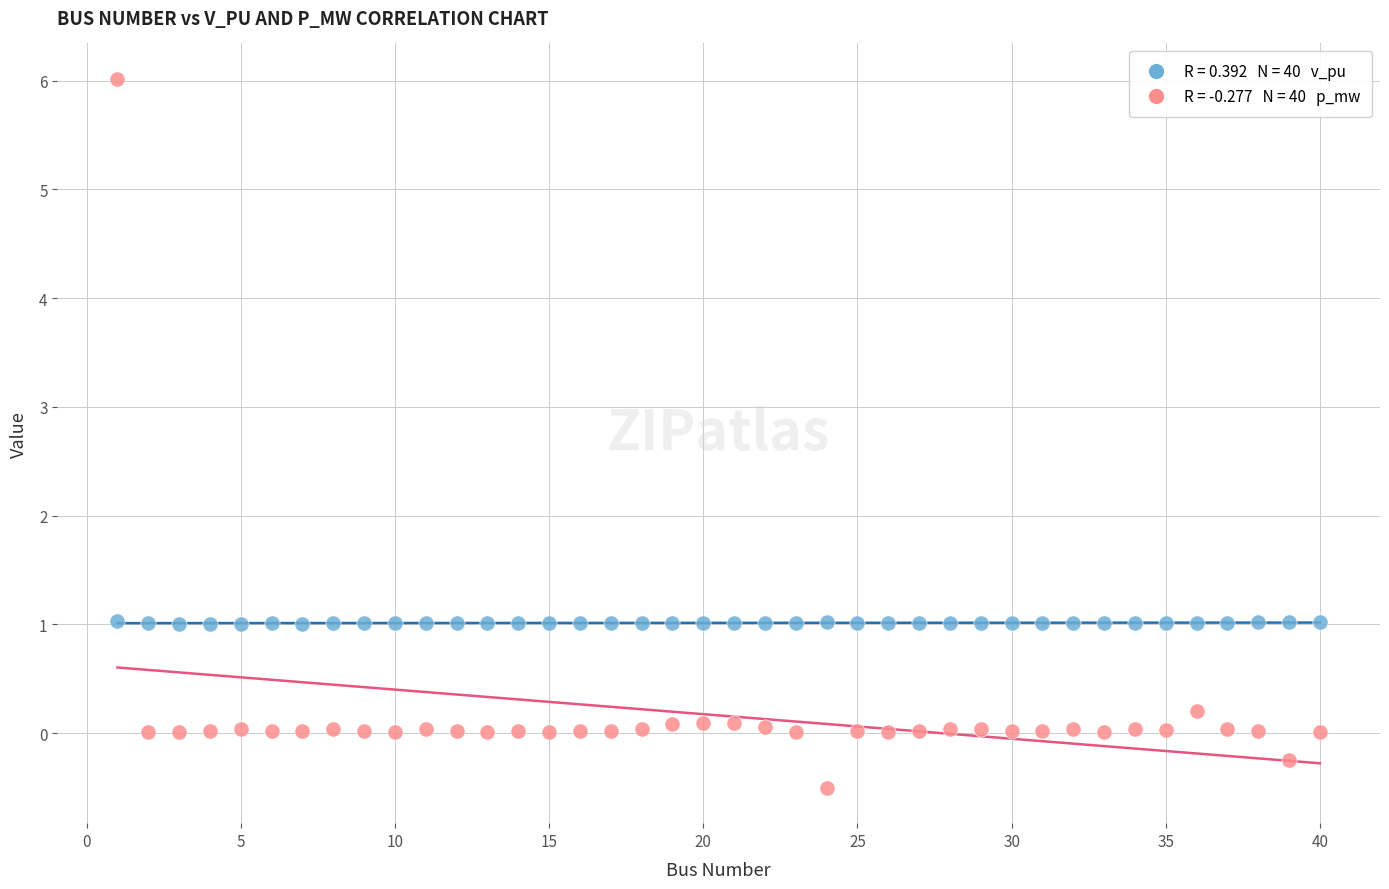

Across all data points, what is the range of Y values (max minus min)?

6.5